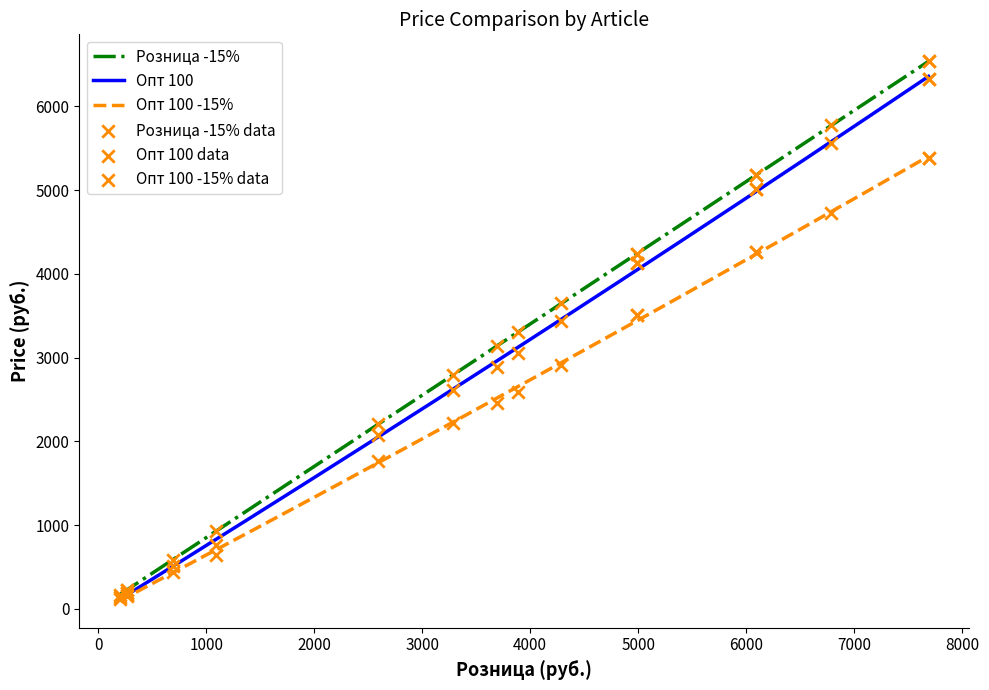

Is the value of Опт 100 -15% at 131-012 greater than the value of Розница at 235-152?

No